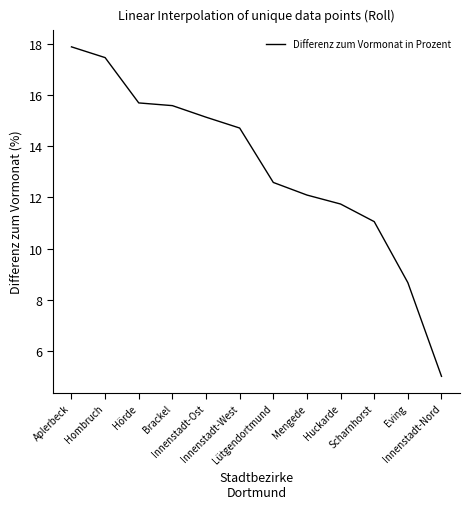

The chart shows a value of 12.6 at Lütgendortmund. True or false?

True